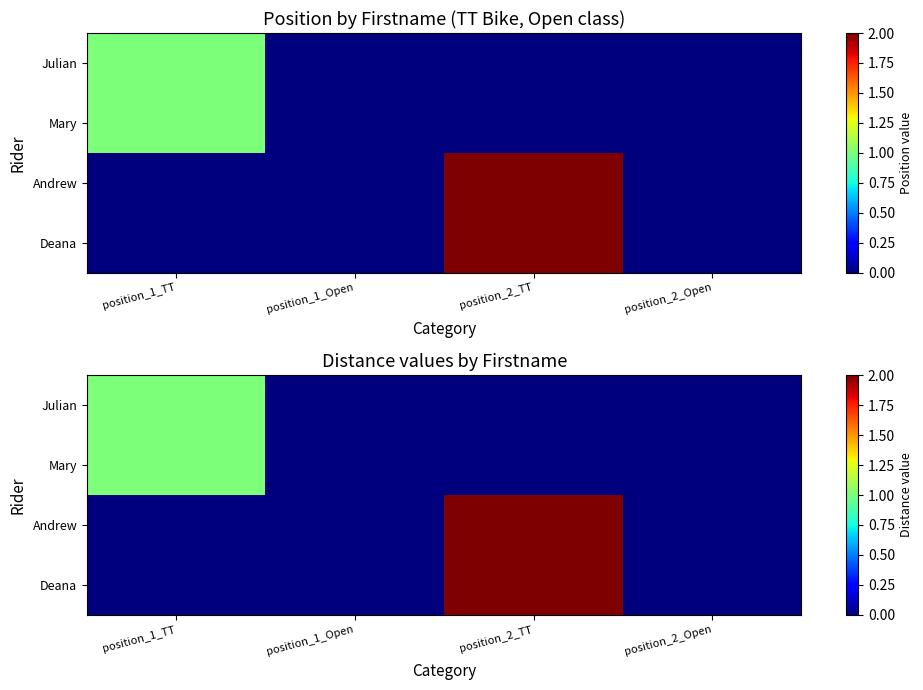

What value does the Mary series have at position_1_TT?

1